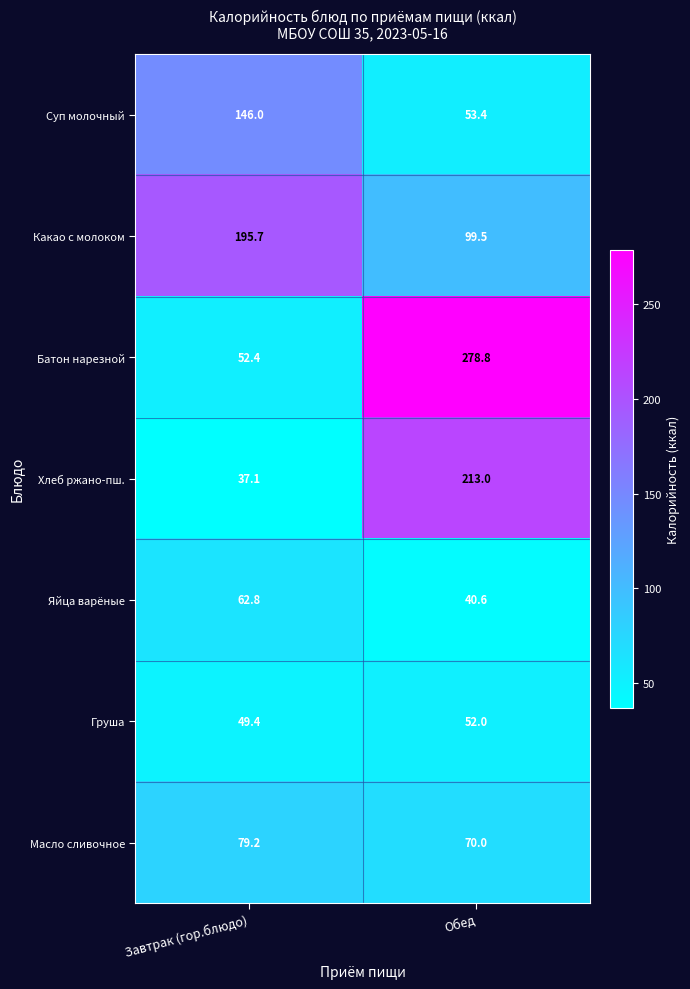

What is the sum of all Масло сливочное values?

149.2